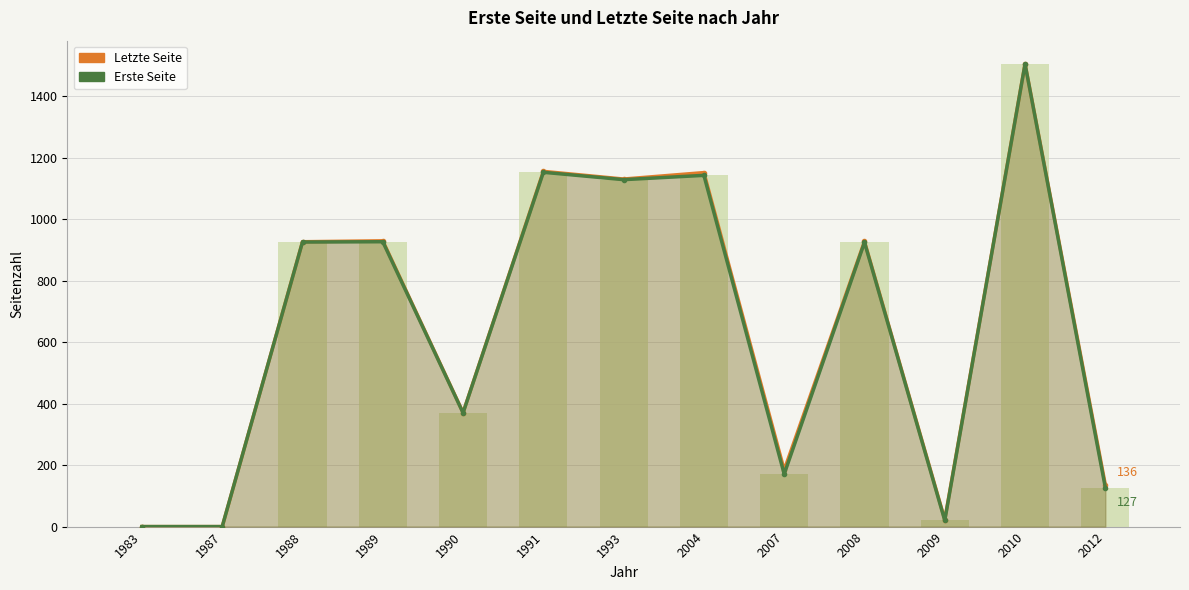

Rank the series by their maximum value, from highest to lowest.

Letzte Seite, Erste Seite, Erste Seite (bars)